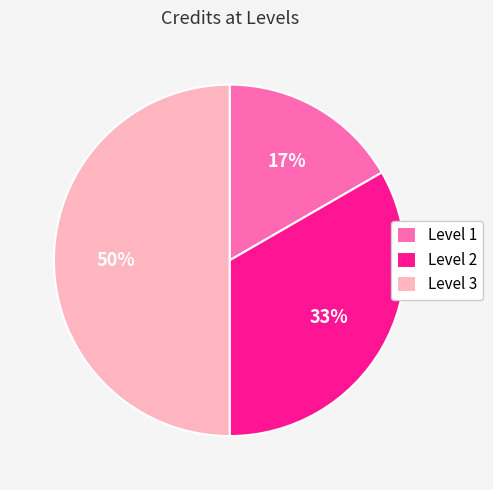

Approximately how many times larger is the value at Level 3 compared to Level 2?

1.5